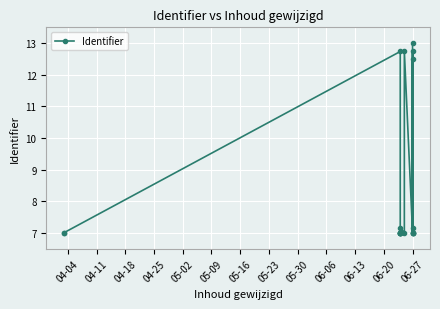

How many series are shown in this chart?

1